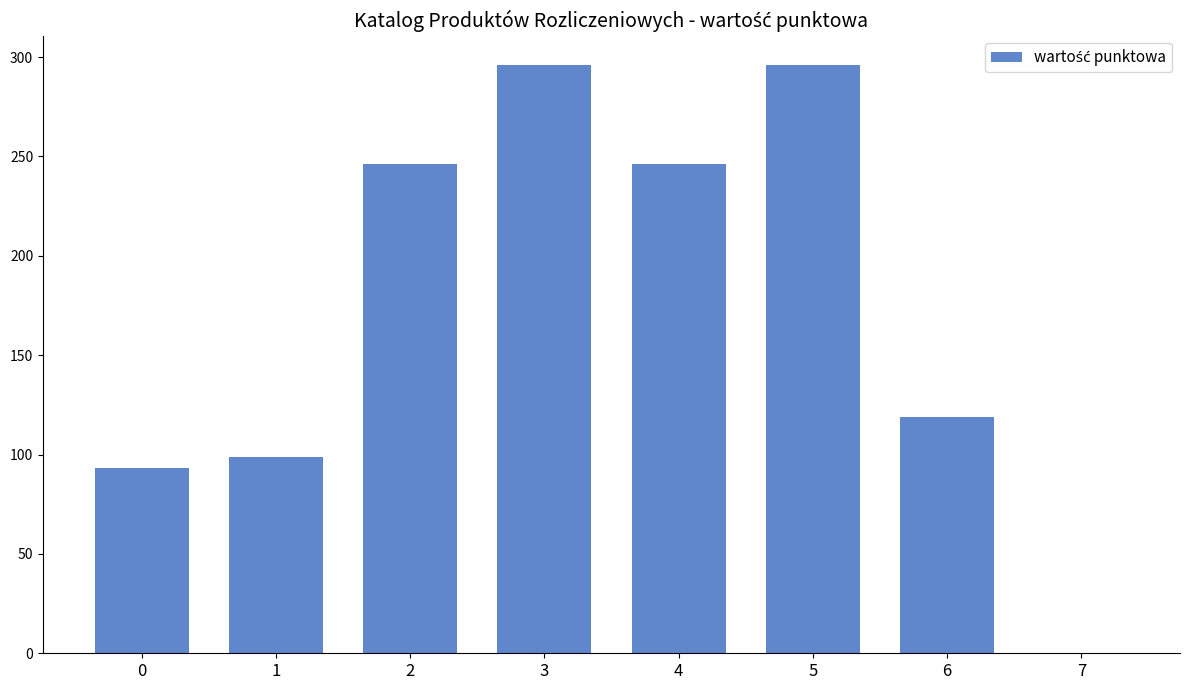

Reading left to right, transcribe all the data shown in this chart.

93	99	246	296	246	296	119	0